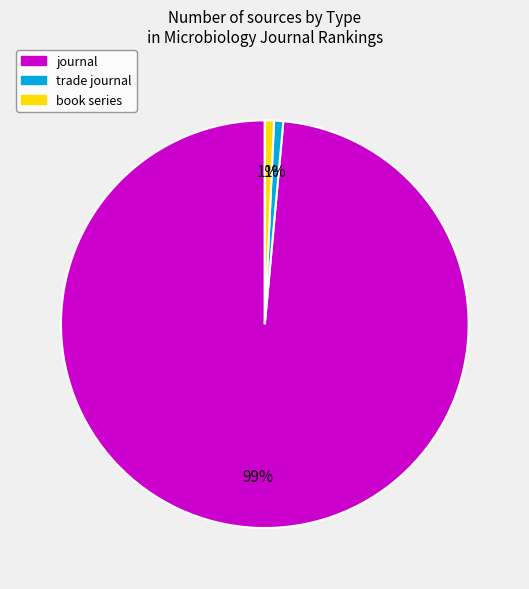

How many segments does this pie chart have?

3